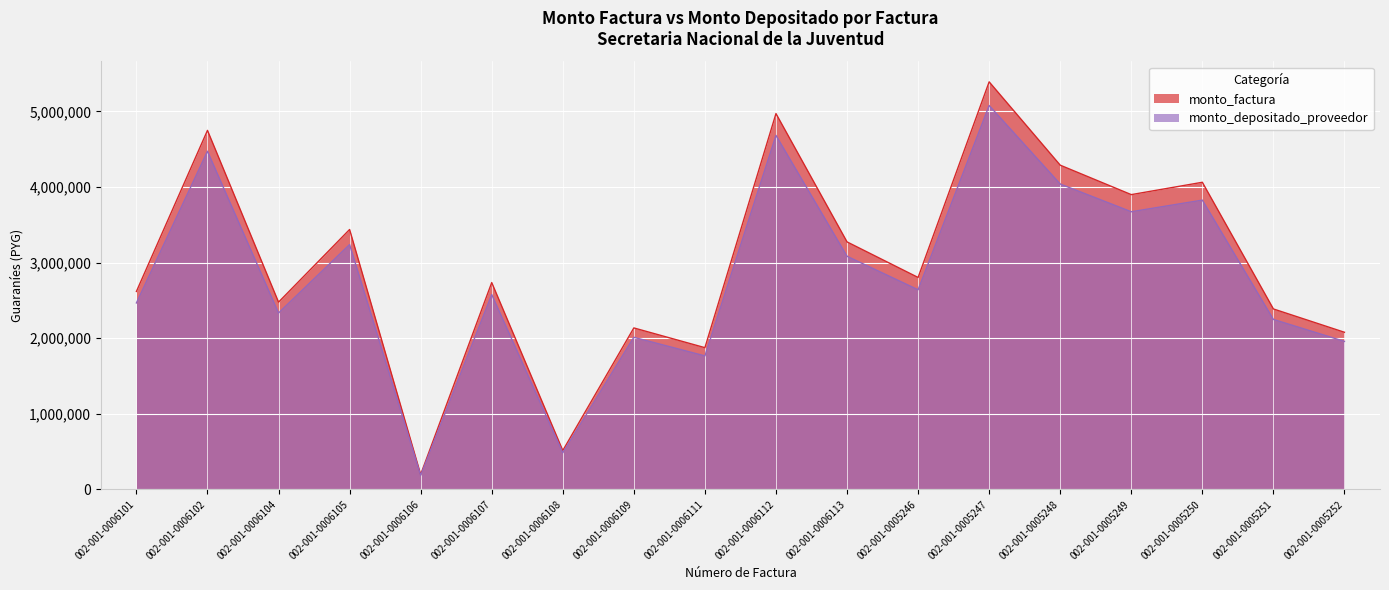

Which series has the widest spread of values?

monto_factura